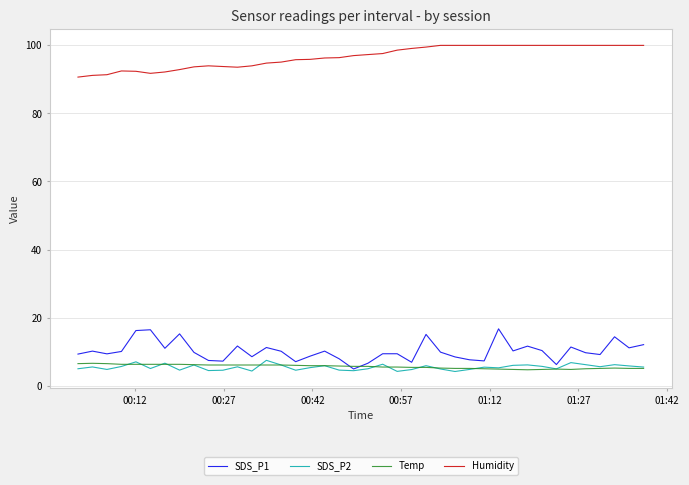

What is the highest value of the SDS_P1 series?

16.8